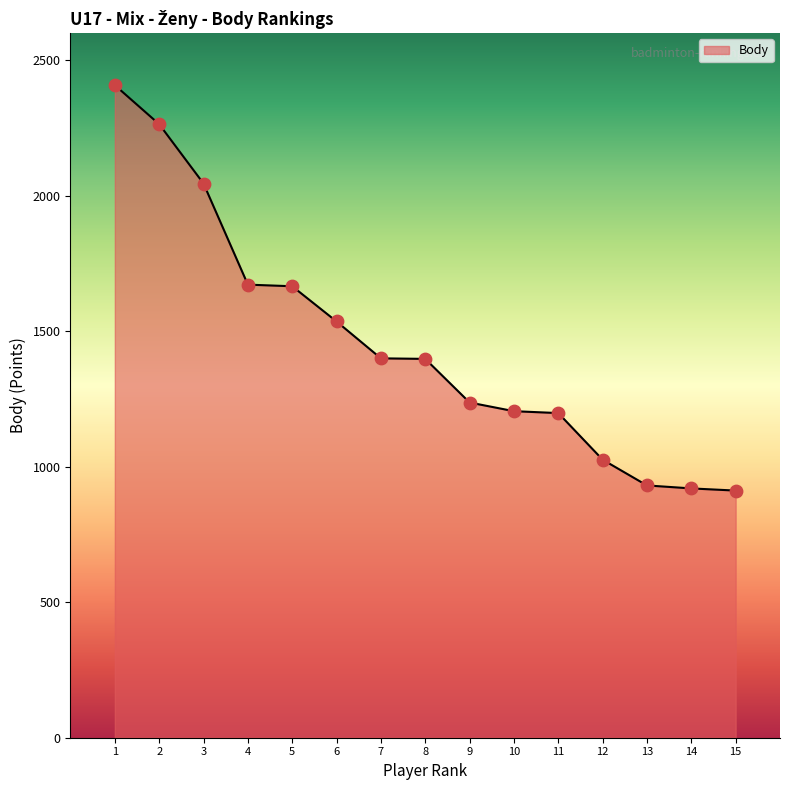

What is the ratio of the value at 4 to the value at 11?

1.4